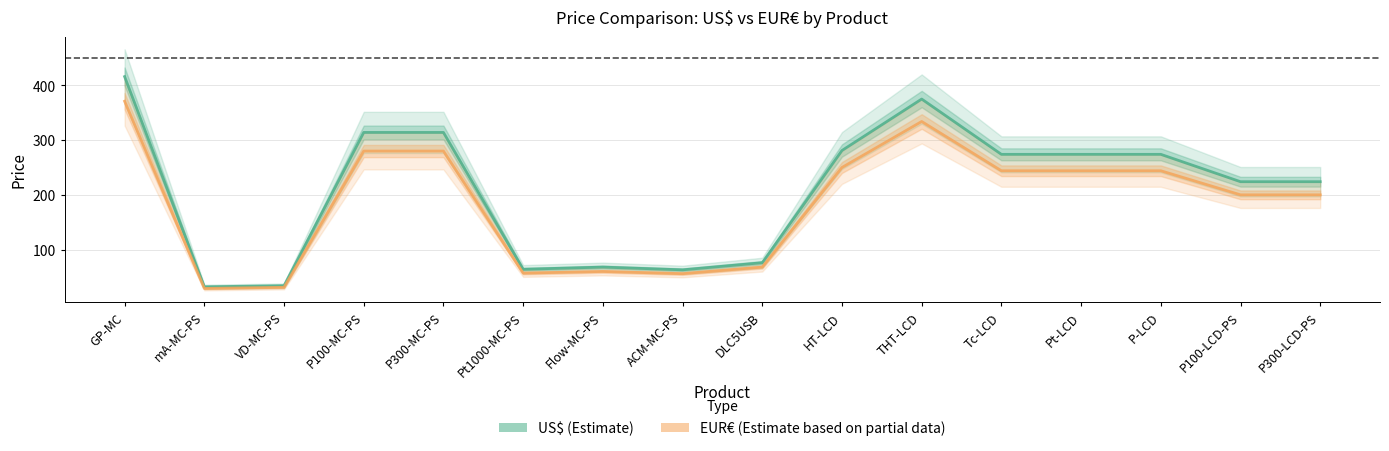

The value of US$ (Estimate) at P300-LCD-PS is 314. True or false?

False